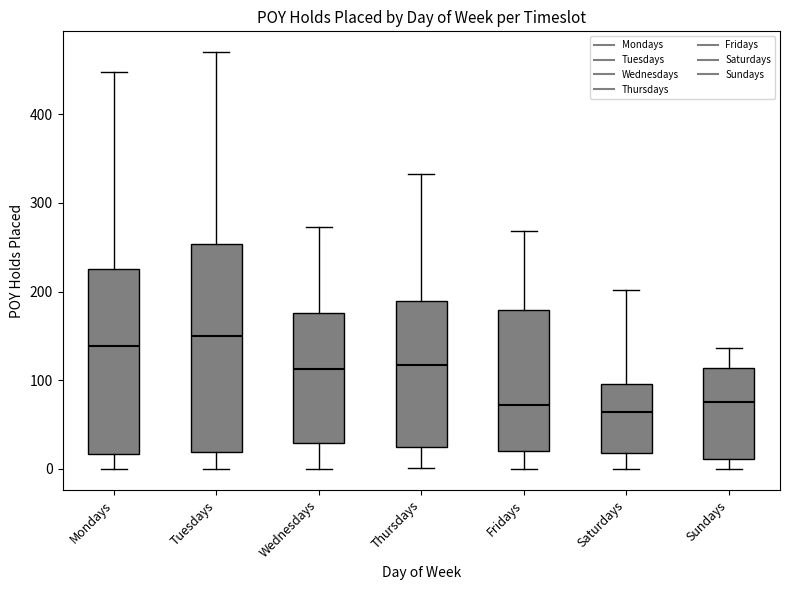

Which box's median line is the highest?

Tuesdays